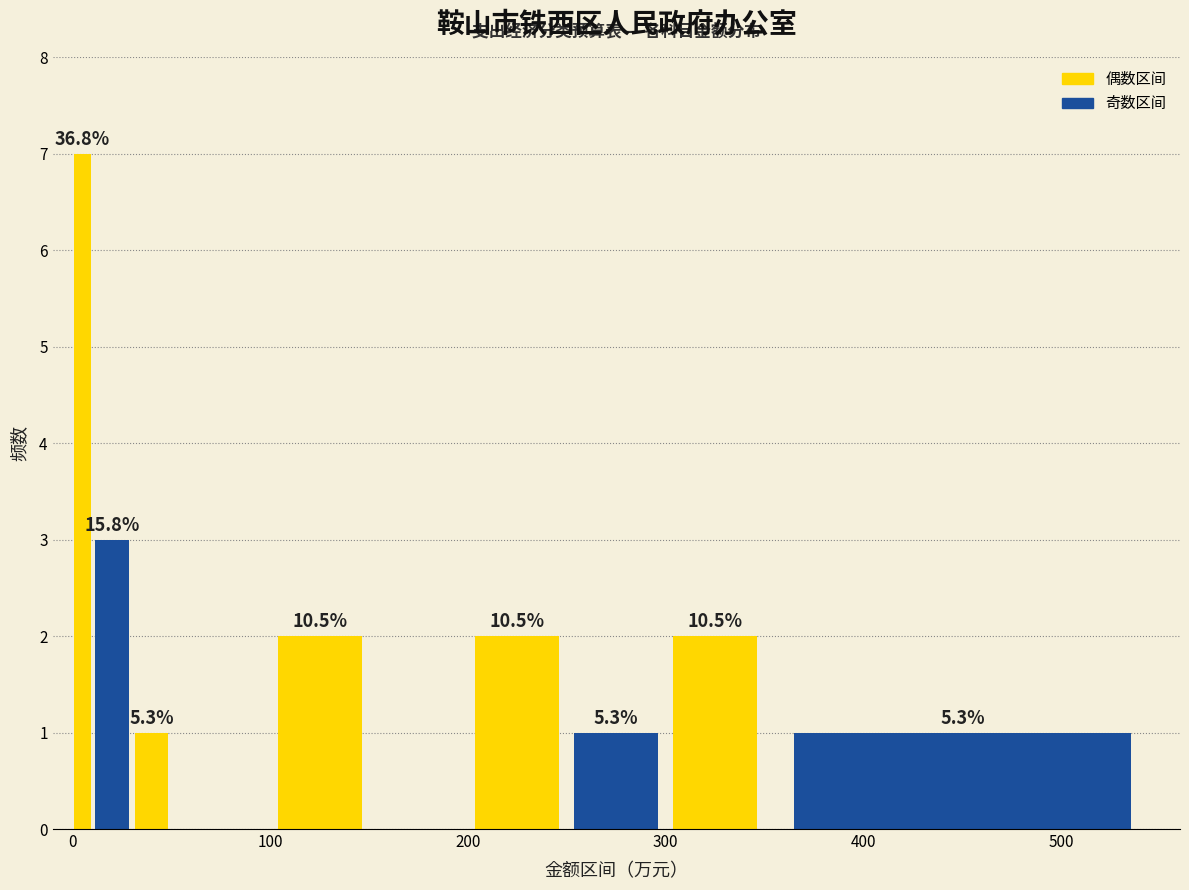

Around what value on the x-axis is the tallest bar? Give the approximate position of its centre, as read against the axis.

10